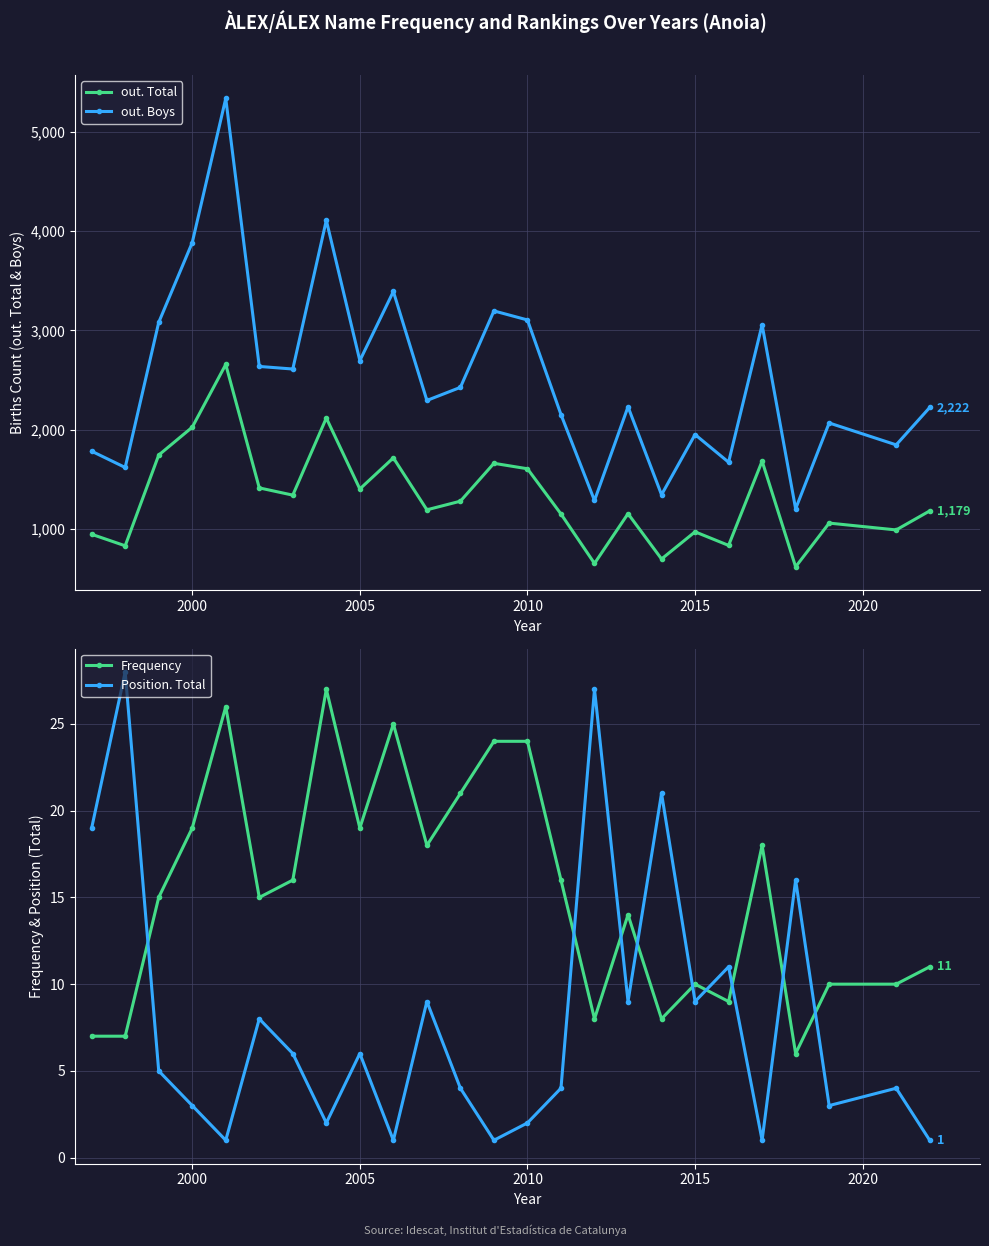

True or false: out. Total and out. Boys intersect in this chart.

False